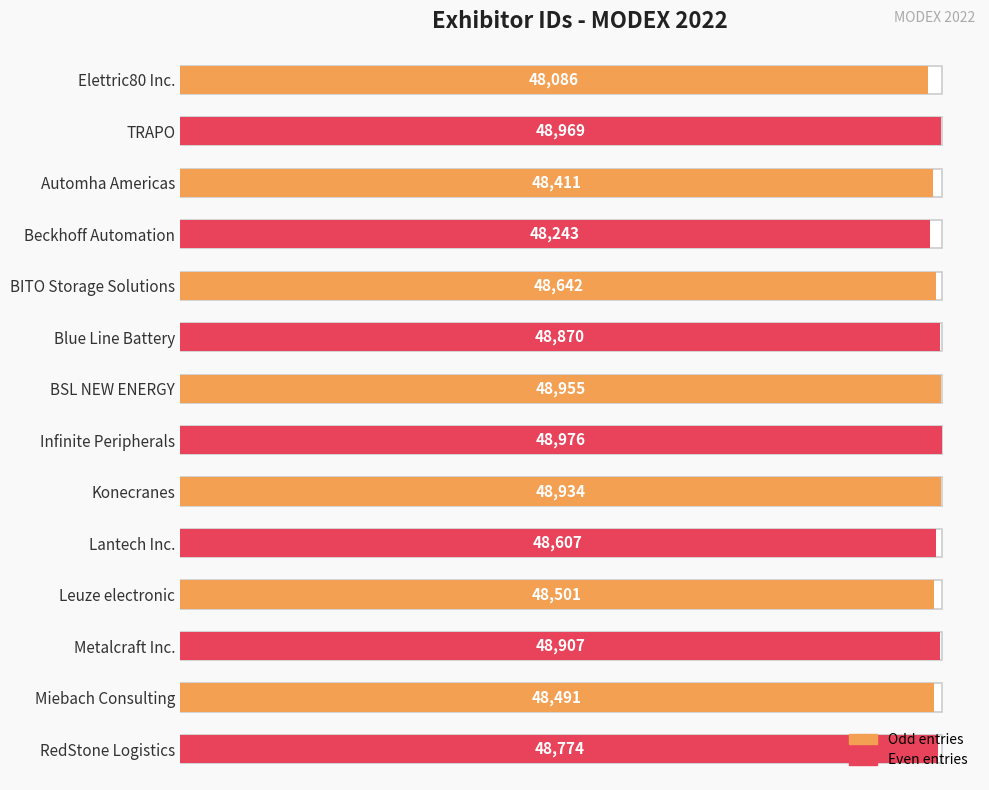

Which has a higher value, BITO Storage Solutions or Elettric80 Inc.?

BITO Storage Solutions